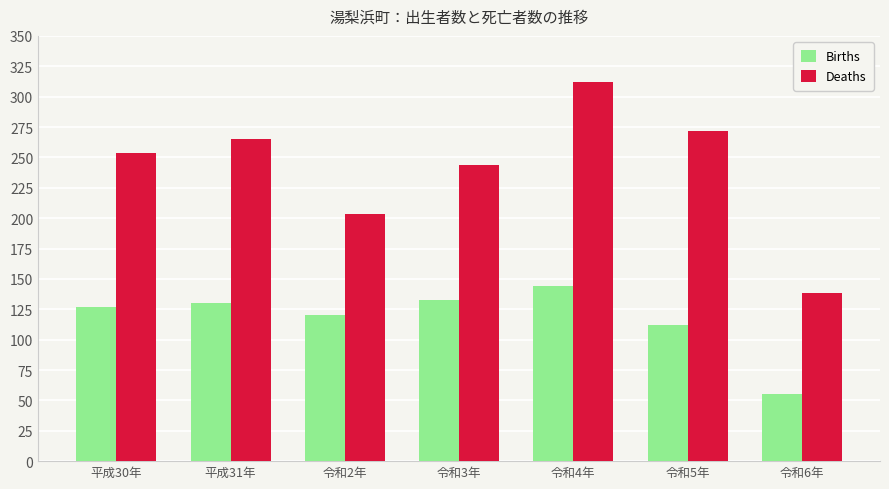

True or false: Deaths has a value of 254 at 平成30年.

True